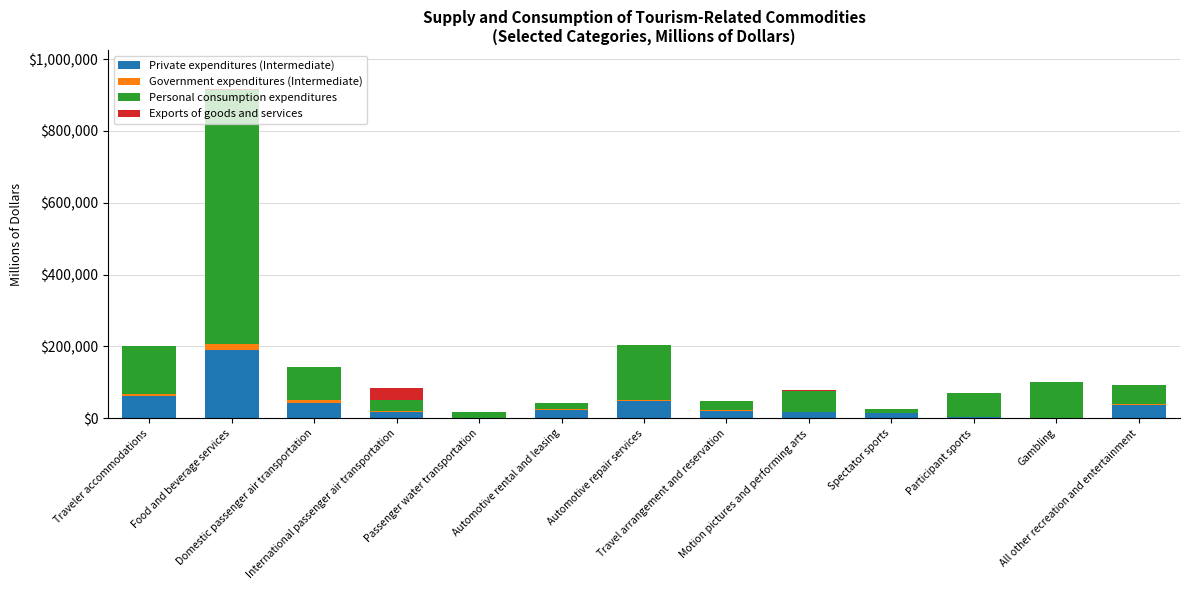

What is the highest value of the Private expenditures (Intermediate) series?

188788